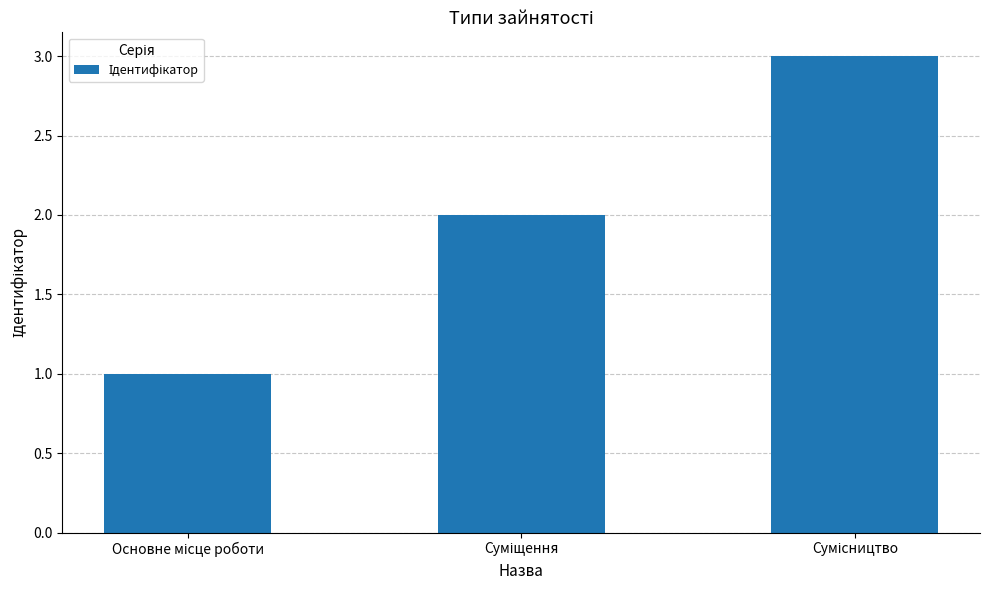

What is the sum of all values?

6